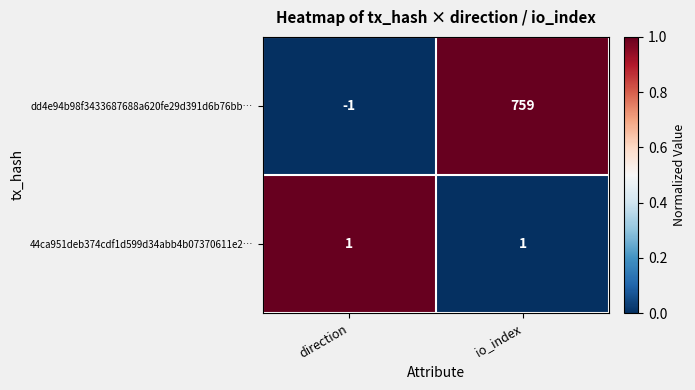

What is the maximum value shown in the chart?

759